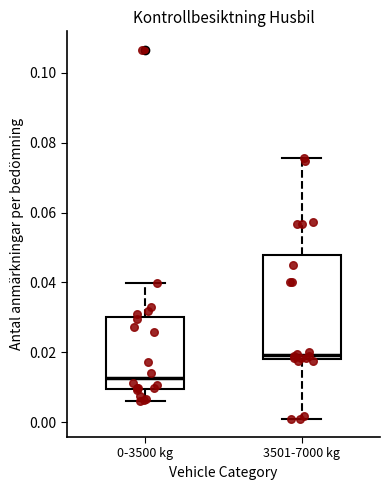

Reading left to right, transcribe this box plot: for each box, give where its median line is, the range the box spans, and where its two whiskers end, as read against the y-axis. The values are not printed on the chart, so give them approximately, as read against the axis.

0-3500 kg: median 0.012, box 0.010 to 0.030, whiskers 0.006 to 0.040
3501-7000 kg: median 0.020, box 0.018 to 0.048, whiskers 0.002 to 0.076